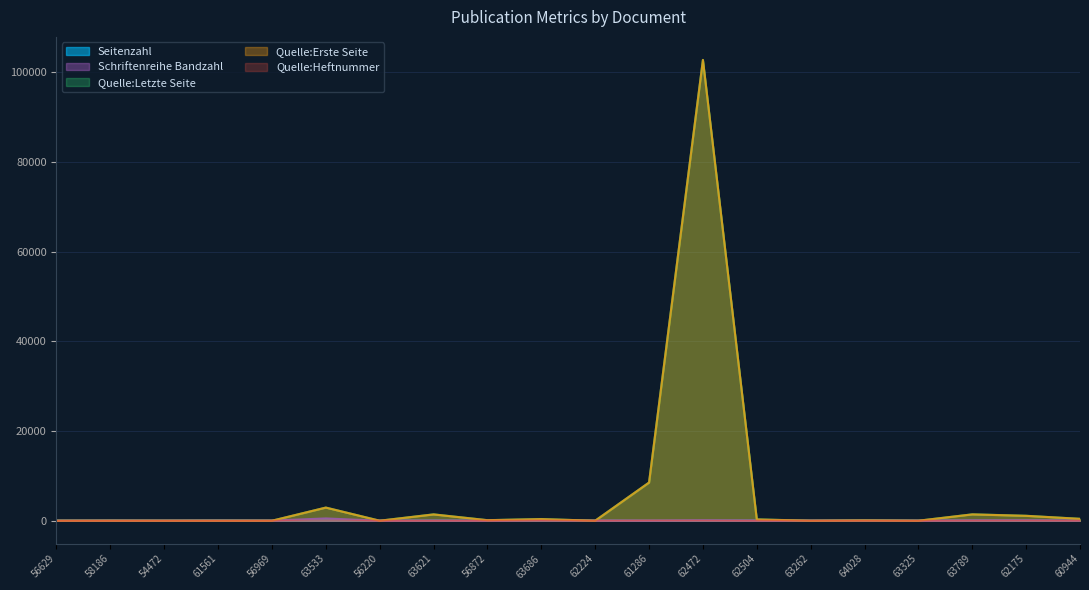

Which series has the widest spread of values?

Quelle:Letzte Seite